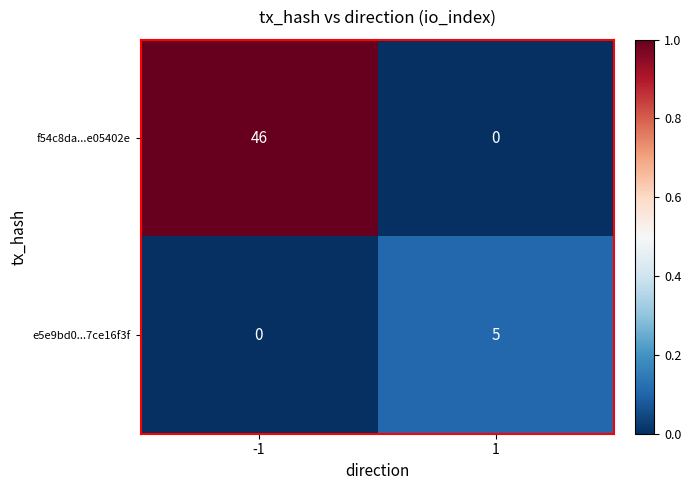

What is the total value across all series at 1?

5